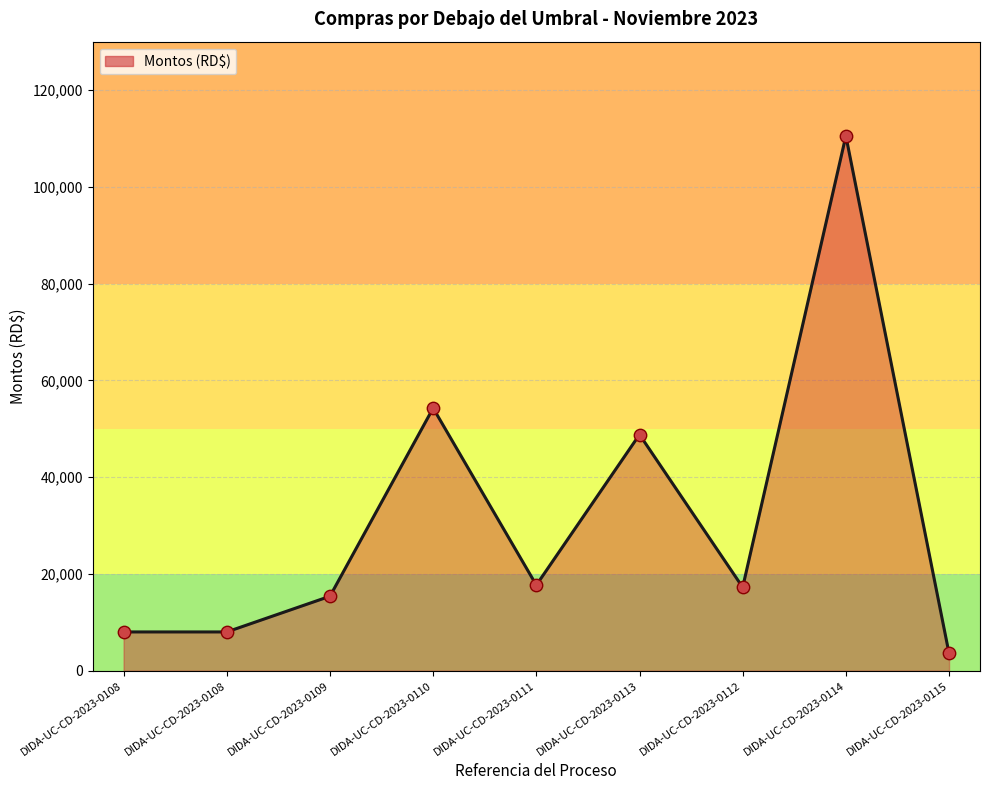

What is the change in value from DIDA-UC-CD-2023-0109 to DIDA-UC-CD-2023-0113?

+33406